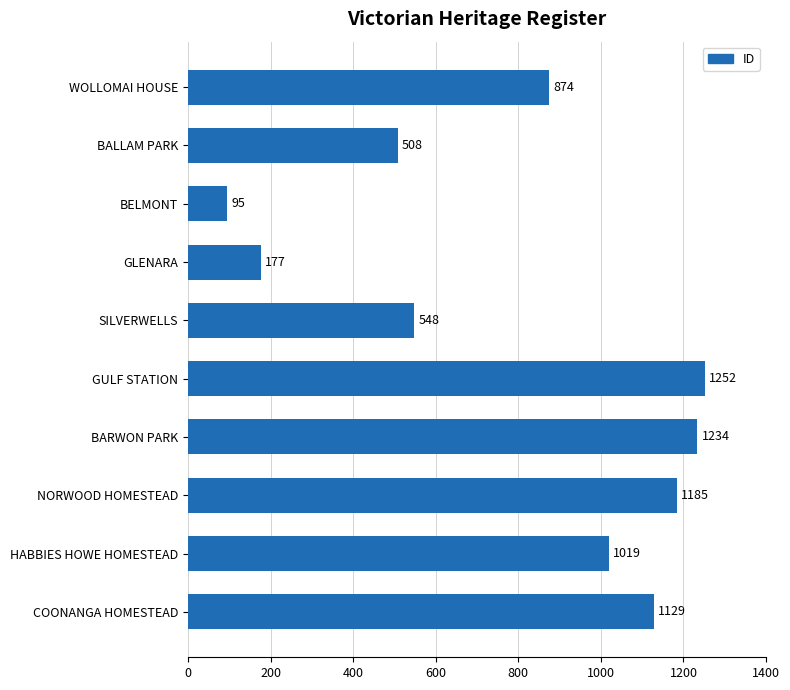

Rank the categories by value from highest to lowest.

GULF STATION, BARWON PARK, NORWOOD HOMESTEAD, COONANGA HOMESTEAD, HABBIES HOWE HOMESTEAD, WOLLOMAI HOUSE, SILVERWELLS, BALLAM PARK, GLENARA, BELMONT